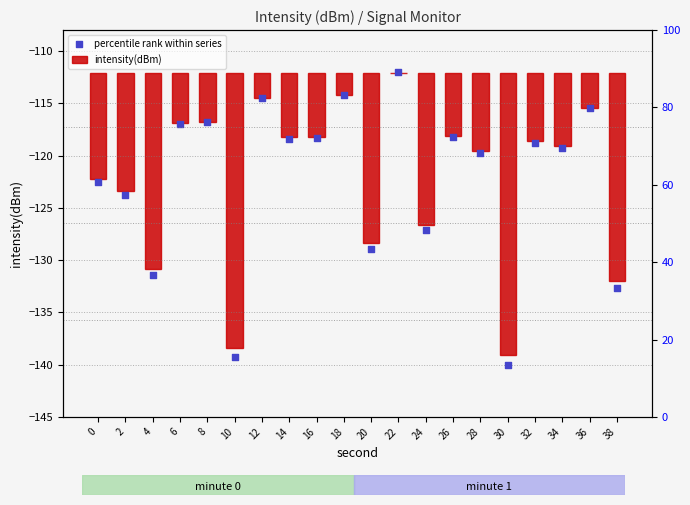

Which series reaches the maximum Y coordinate?

intensity(dBm)